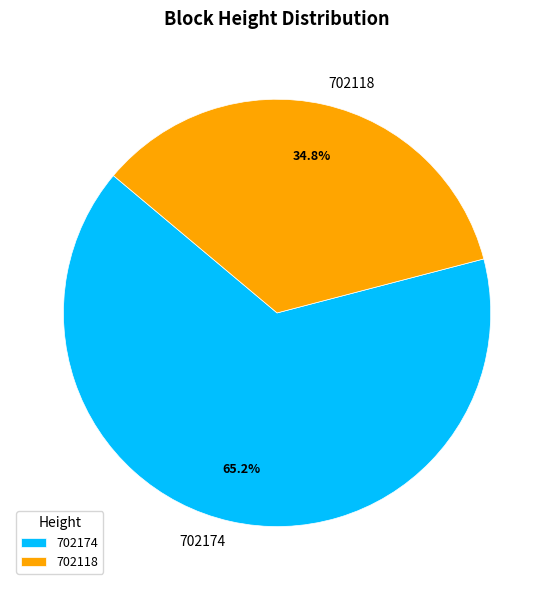

Which category has the smallest portion of the pie?

702118